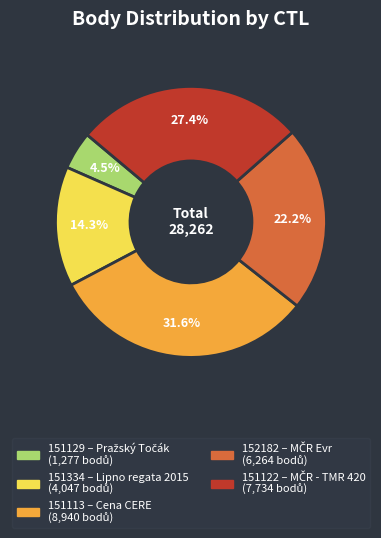

Do 151122 and 151334 together represent more than half of the pie?

No